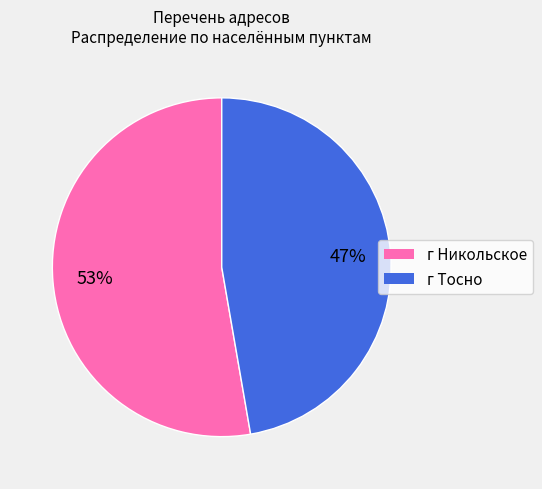

Combined, do г Тосно and г Никольское account for over 50%?

Yes